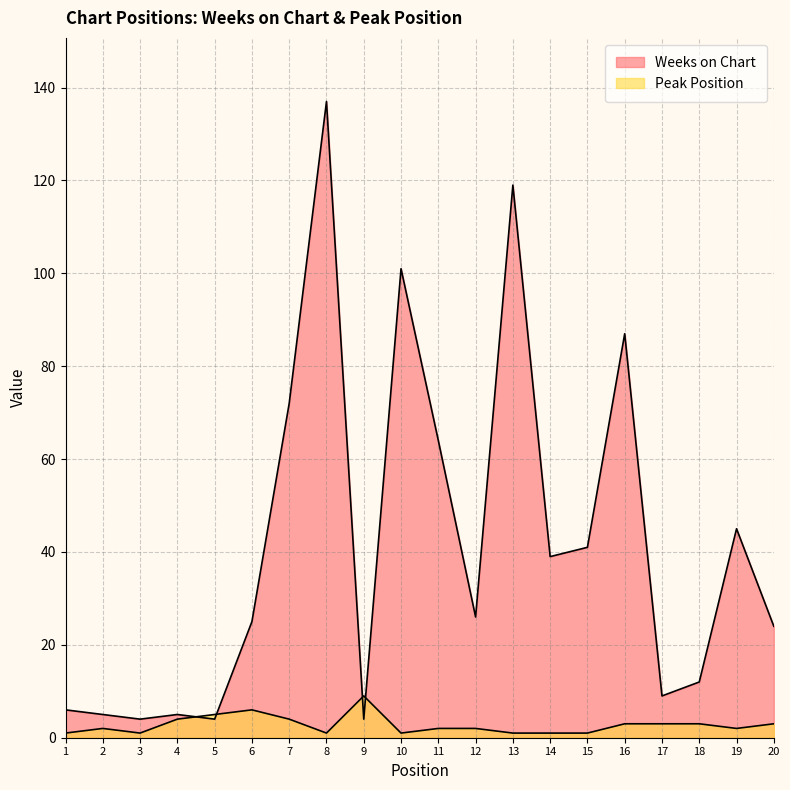

What are all the series names shown in the legend?

Weeks on Chart, Peak Position